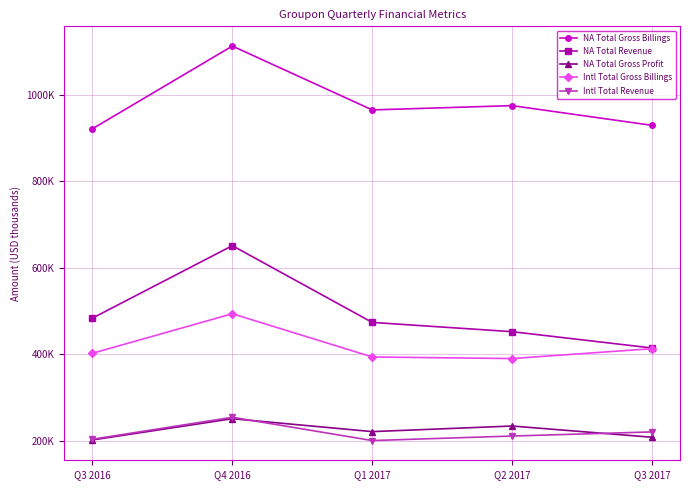

What position from the left is Q1 2017?

3